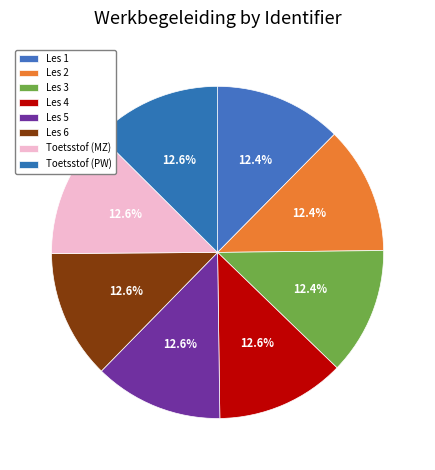

What percentage is NOT represented by Les 3?

87.6%